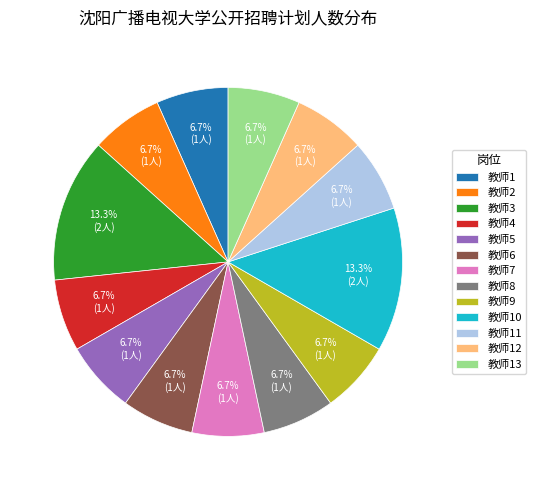

Is 教师4 the majority of the pie?

No